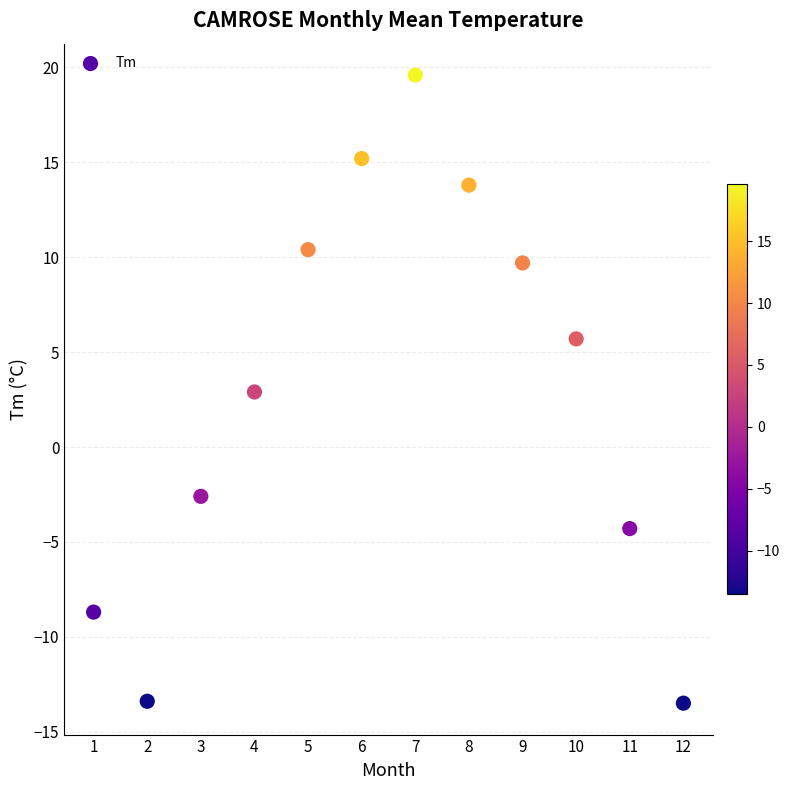

What is the average Y value?

2.9